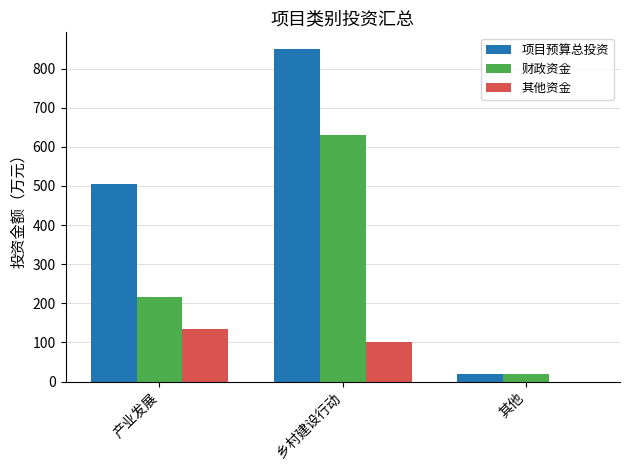

What is the sum of the 项目预算总投资 values at 乡村建设行动 and 其他?

870